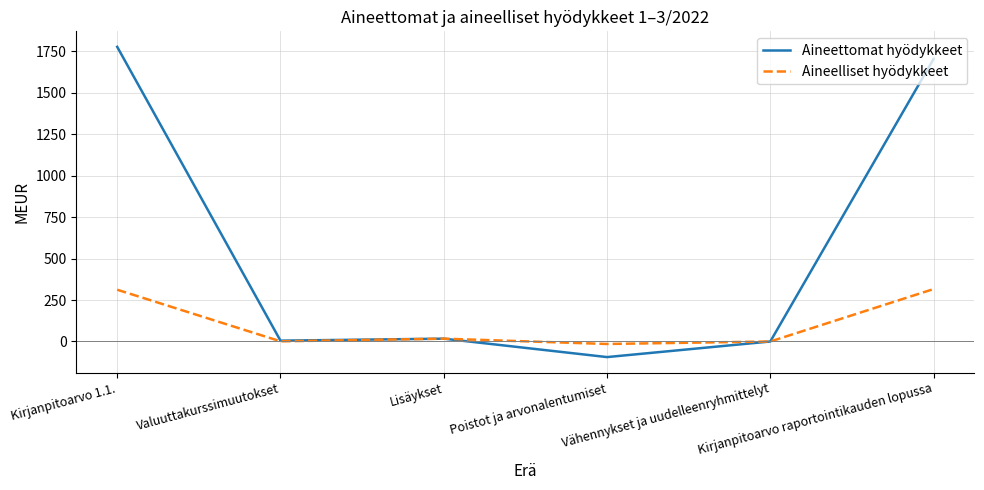

Which series has the largest range (max minus min)?

Aineettomat hyödykkeet